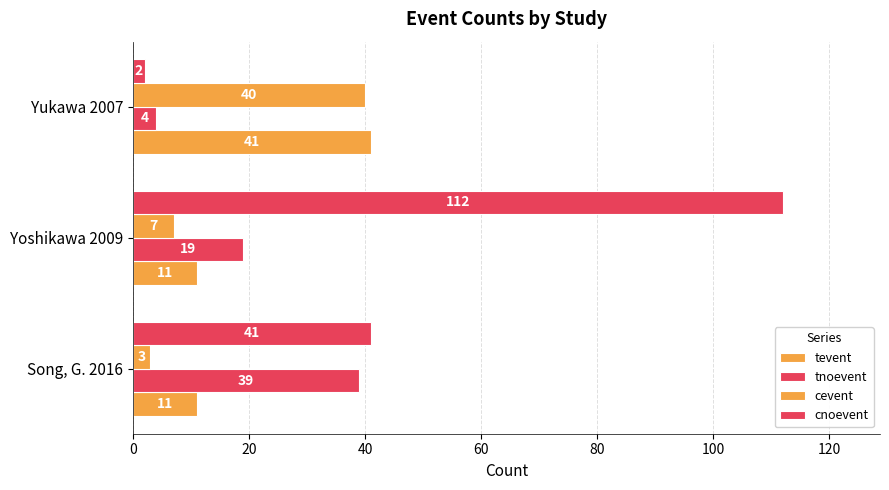

Reading left to right, list all the values displayed in this chart.

tevent: 11	11	41
tnoevent: 39	19	4
cevent: 3	7	40
cnoevent: 41	112	2